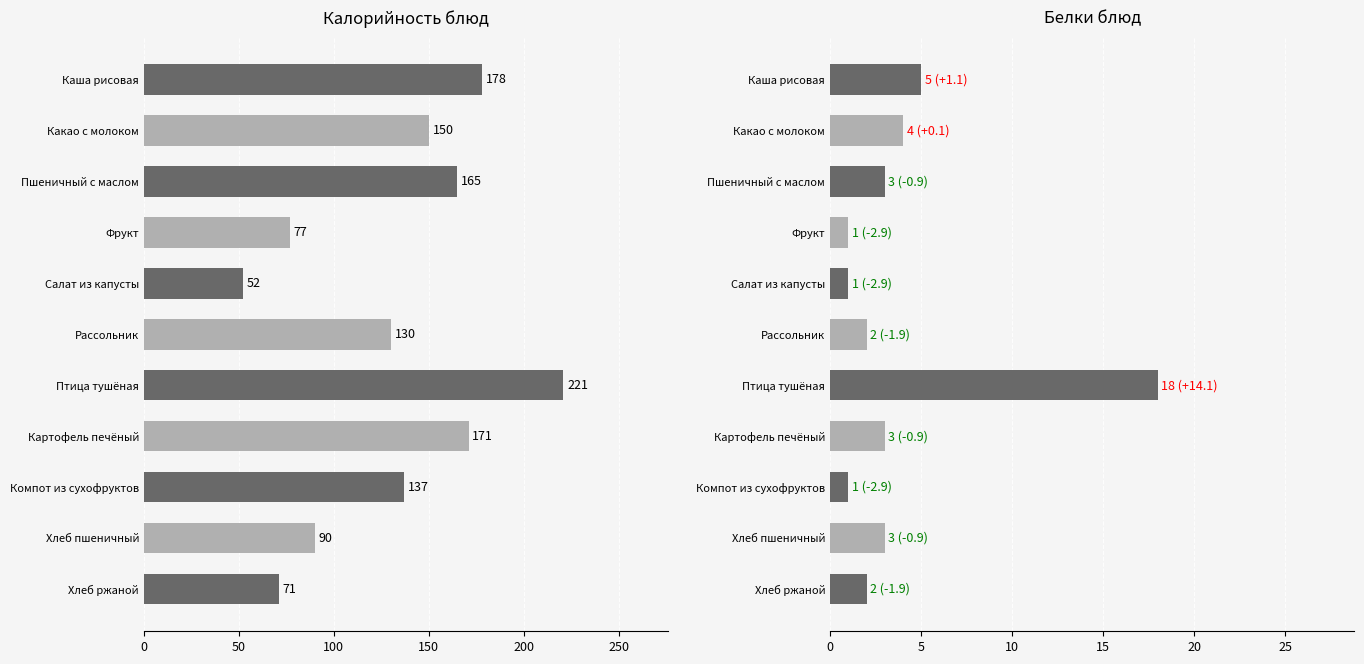

Does the chart contain any negative values?

No